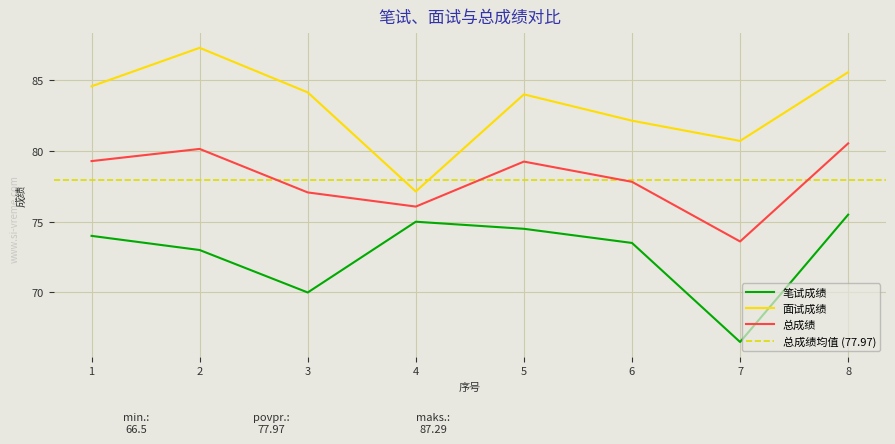

List the series in order of their peak value, highest first.

面试成绩, 总成绩, 笔试成绩